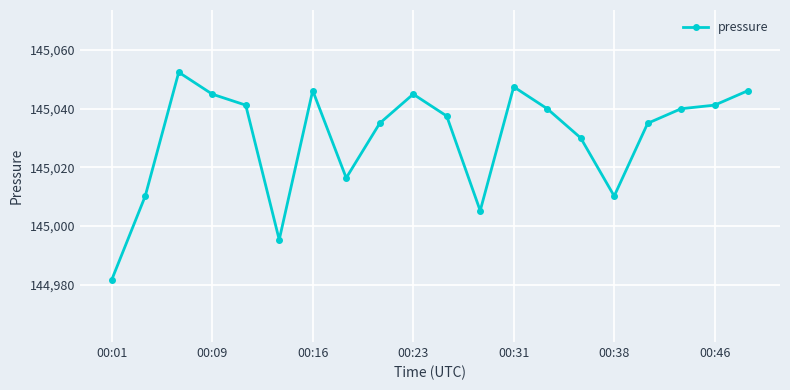

True or false: the data has more than 0 interior local peaks.

True